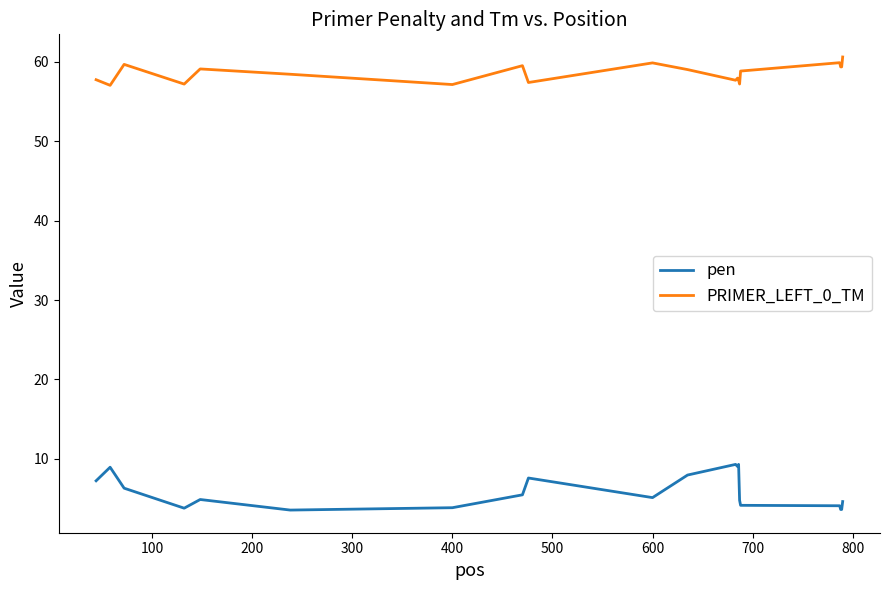

Which series has the largest total across all categories?

PRIMER_LEFT_0_TM